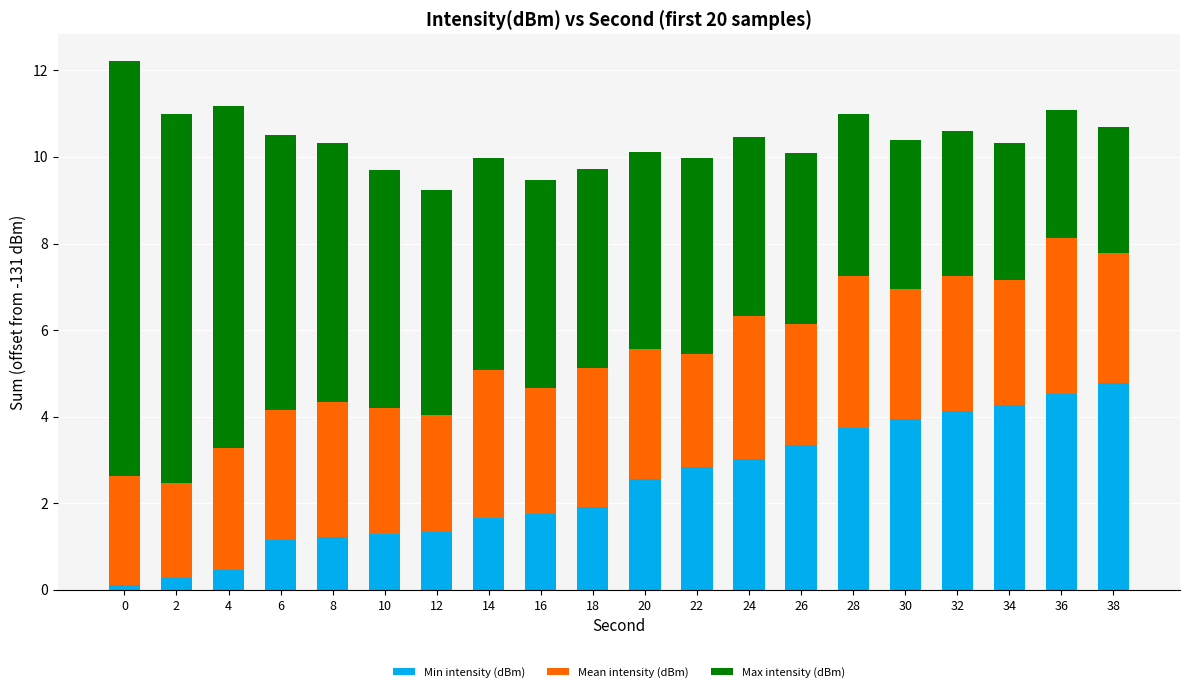

What is the maximum value for Min intensity (dBm)?

4.8